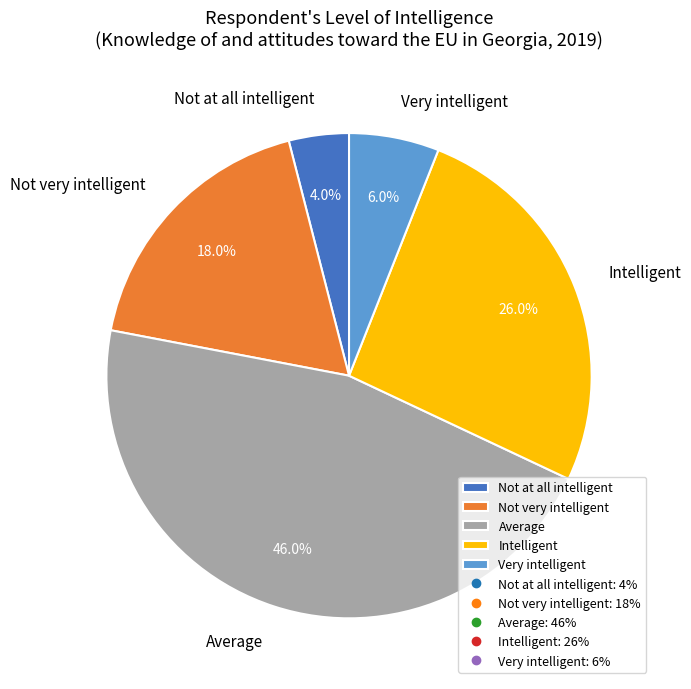

To the nearest percent, what percentage of the pie is Not at all intelligent?

4%